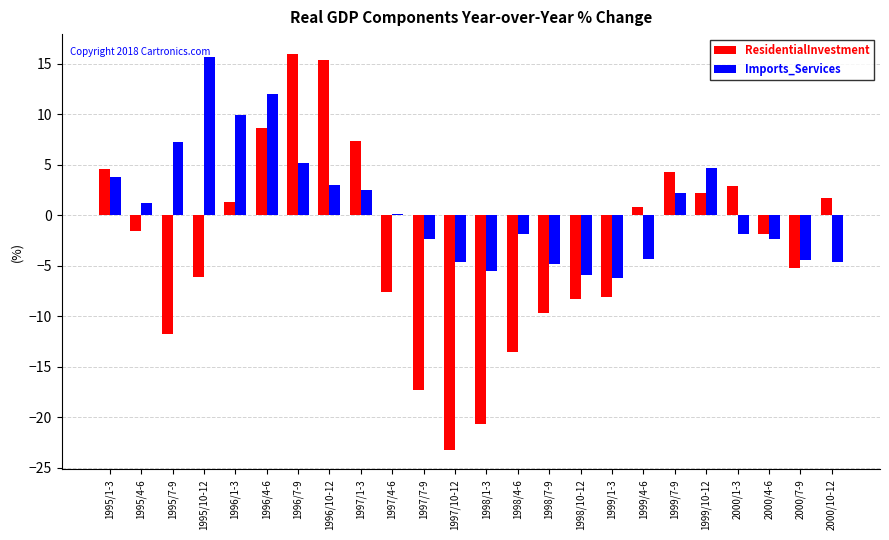

Which series has the largest total across all categories?

Imports_Services